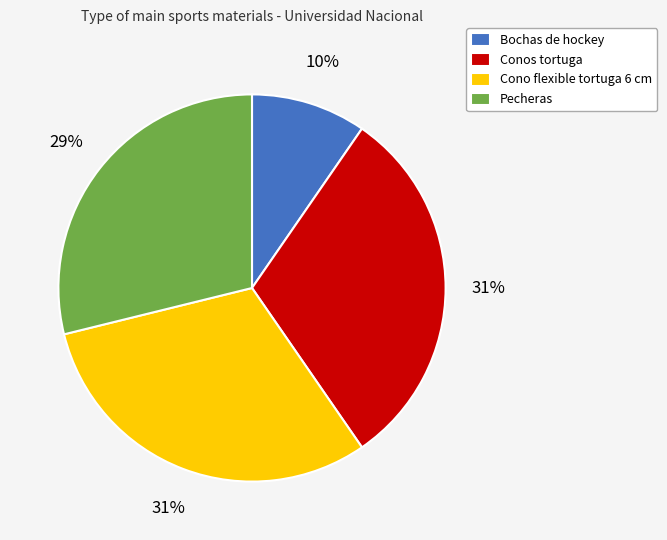

Is there a majority slice in this chart?

No